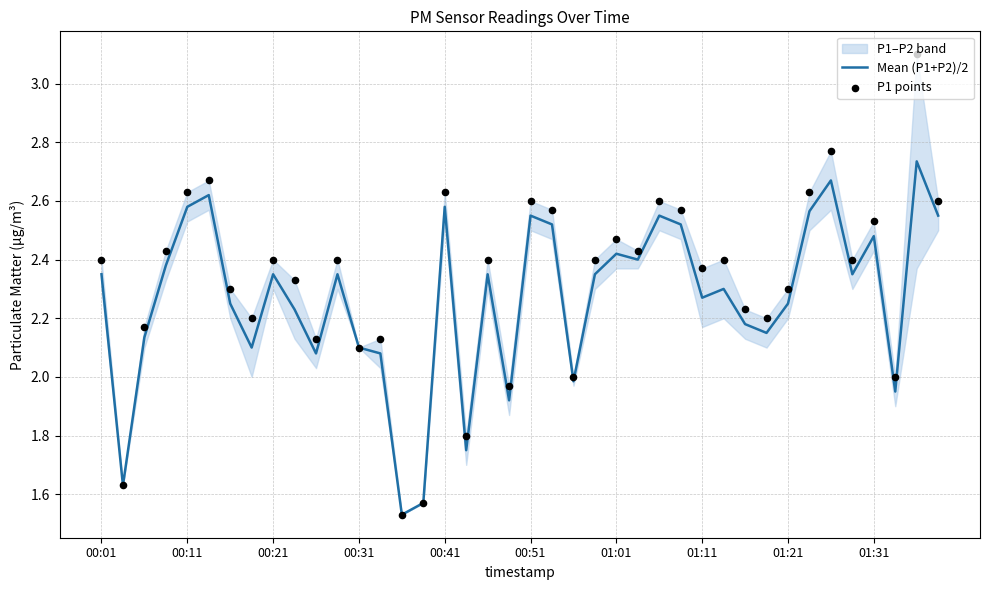

What is the total value across all series at 00:41?

5.2